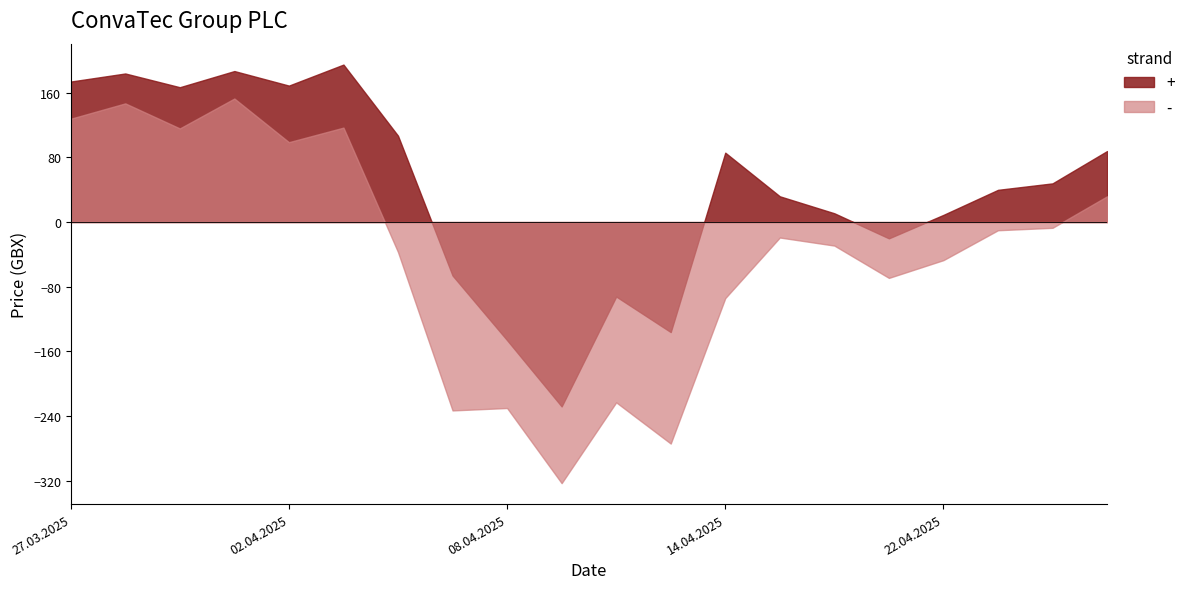

Which series has the largest range (max minus min)?

-